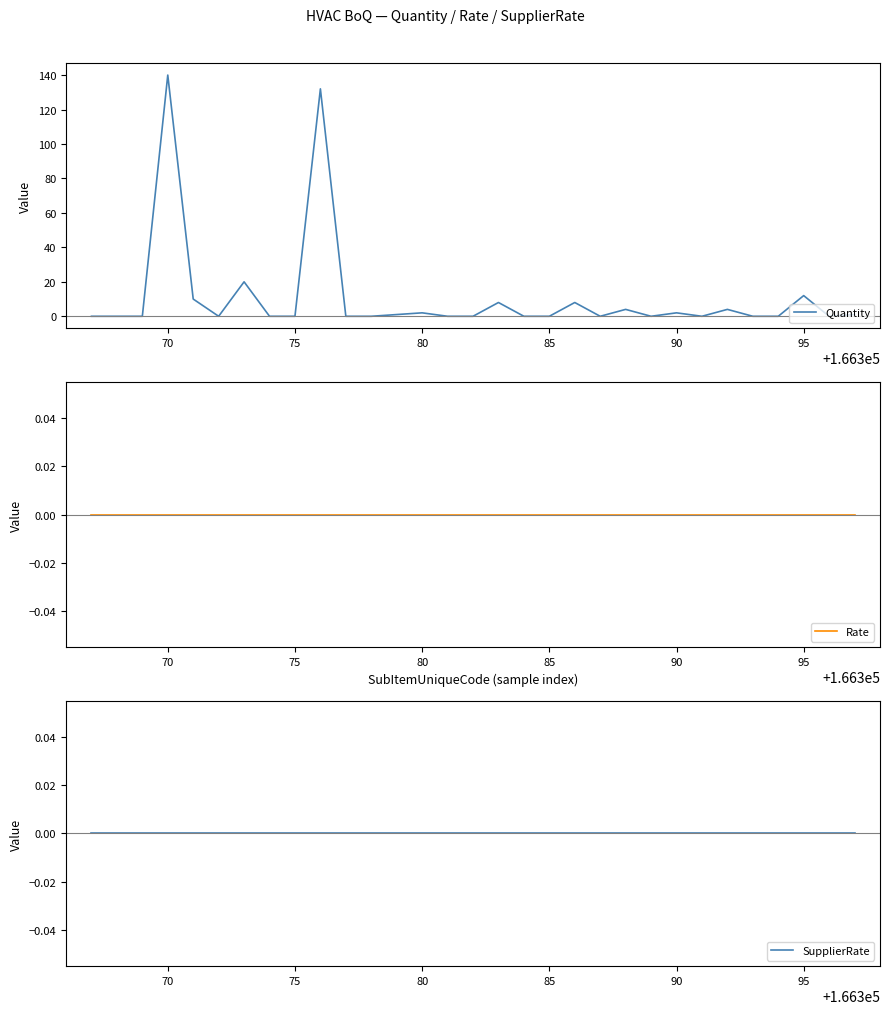

Which series has the largest total across all categories?

Quantity